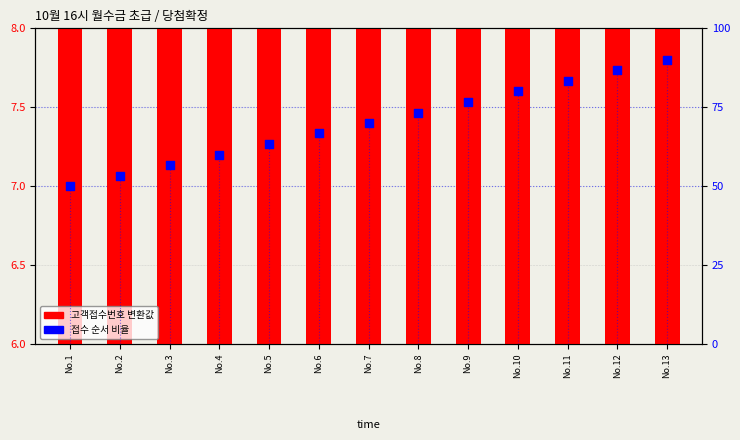

At which category is the sum across all series the highest?

No.13